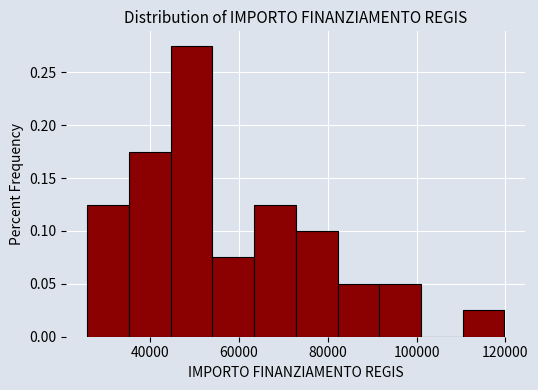

What is the height of the bar covering 26000 to 36000 on the x-axis? Neither the bar edges nor the heights are printed on the chart, so give them approximately, as read against the axes.

0.125